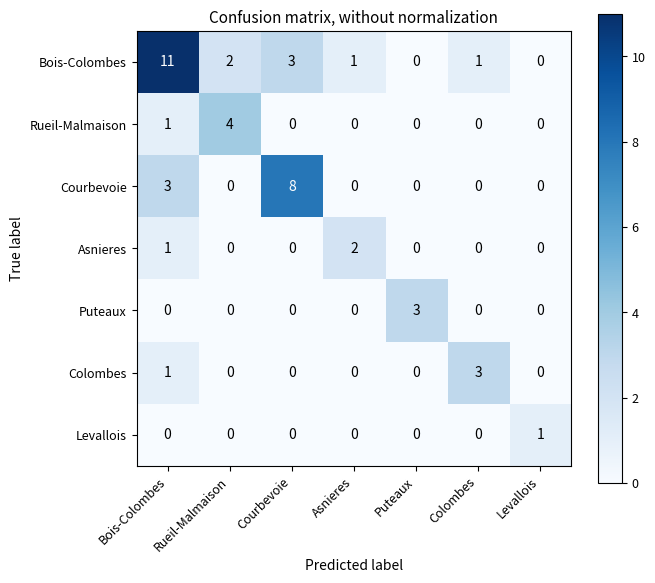

At which category is the sum across all series the highest?

Bois-Colombes